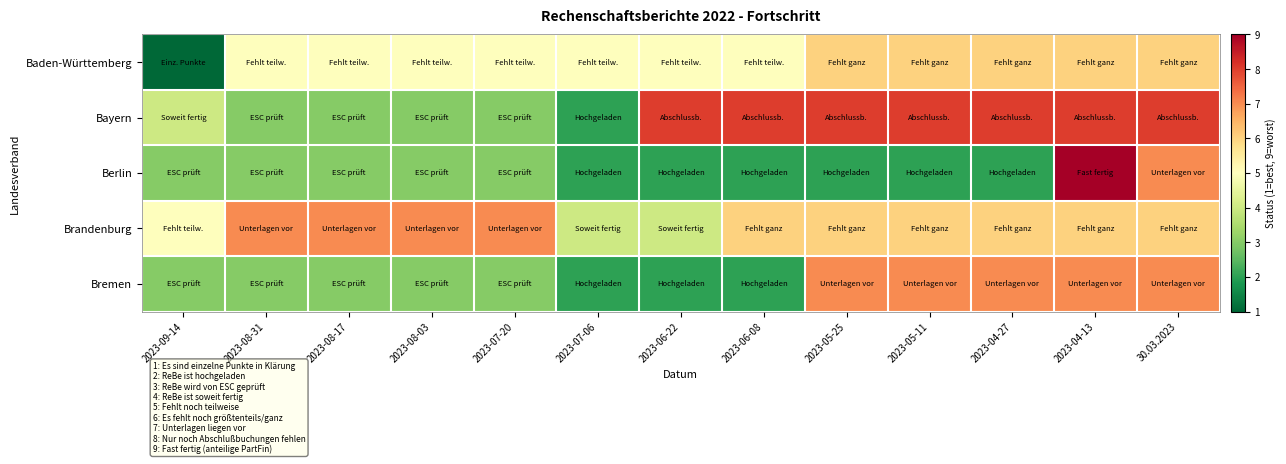

What is the spread (max minus min) of values at 2023-05-11?

6